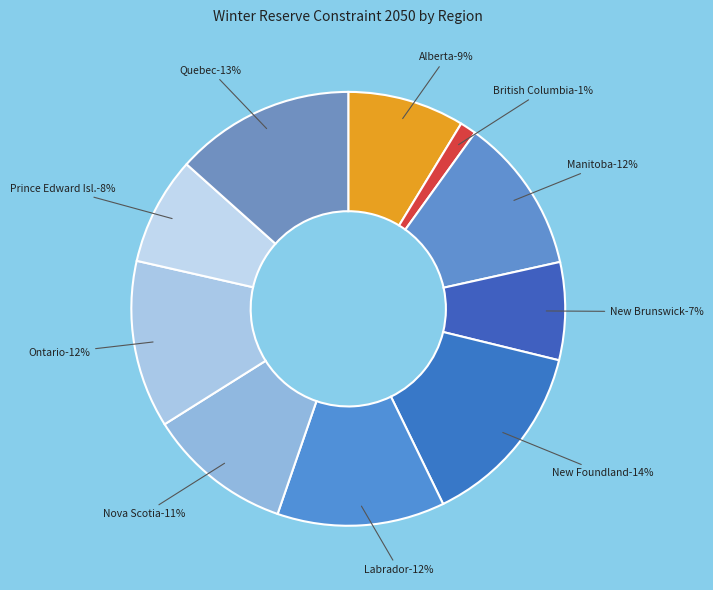

Count the number of slices in the pie.

10